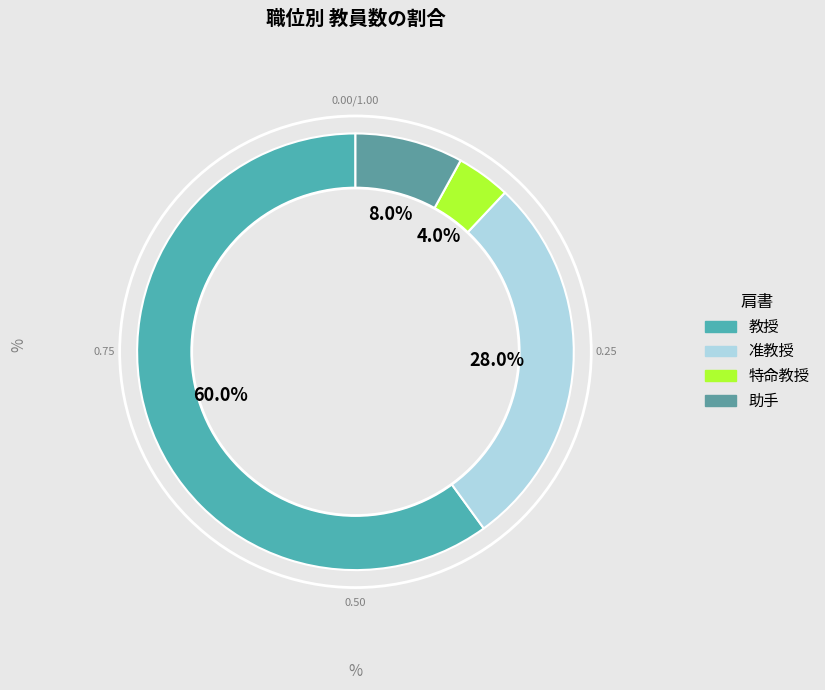

Is it true that 特命教授 is 4% of the pie?

True